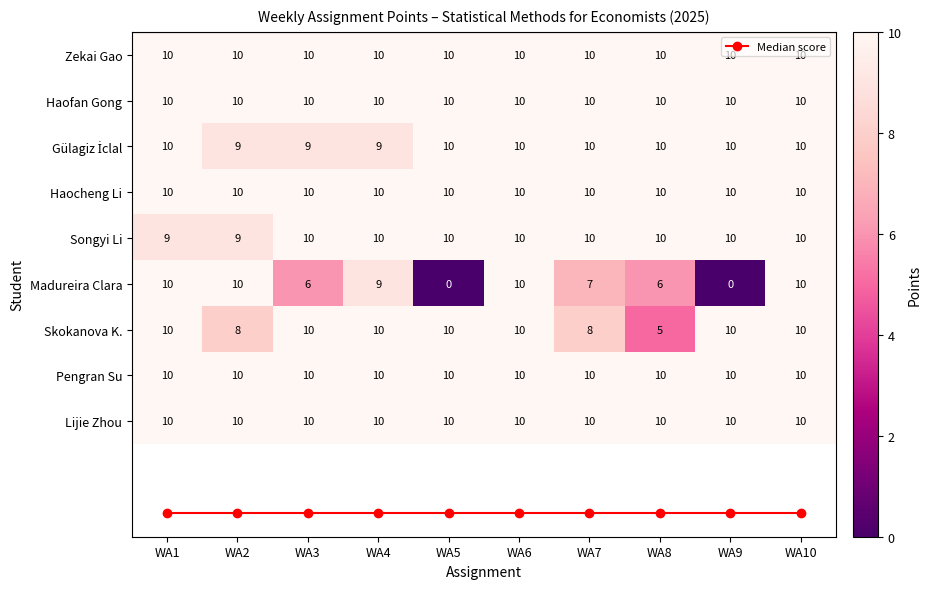

What is the difference between the highest and lowest values at WA4?

1